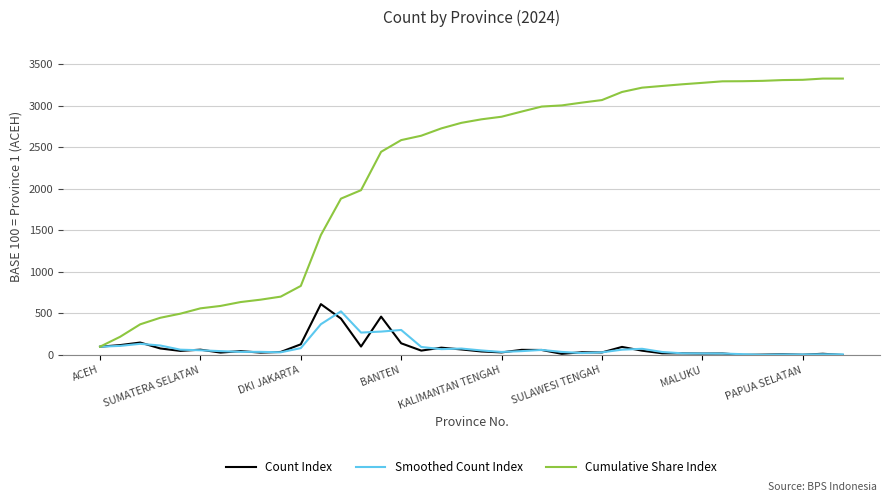

Which series has the largest total across all categories?

Cumulative Share Index